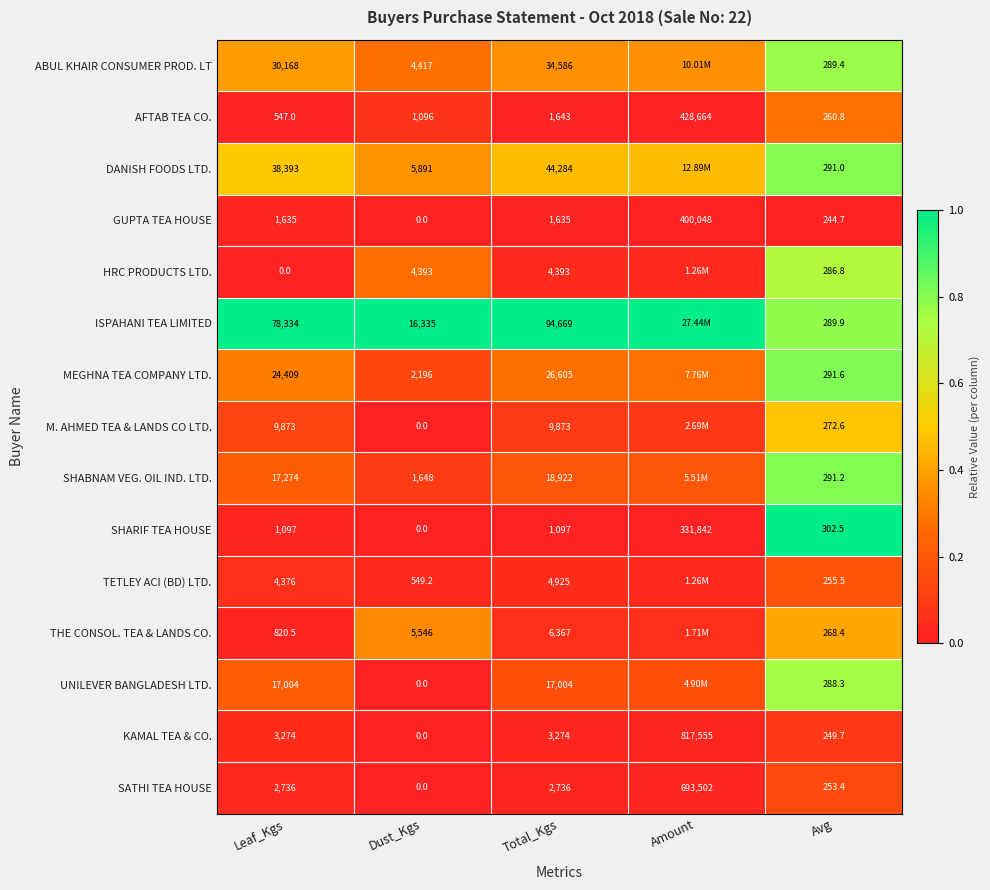

At Avg, list the series in order from largest to smallest.

SHARIF TEA HOUSE, MEGHNA TEA COMPANY LTD., SHABNAM VEG. OIL IND. LTD., DANISH FOODS LTD., ISPAHANI TEA LIMITED, ABUL KHAIR CONSUMER PROD. LT, UNILEVER BANGLADESH LTD., HRC PRODUCTS LTD., M. AHMED TEA & LANDS CO LTD., THE CONSOL. TEA & LANDS CO., AFTAB TEA CO., TETLEY ACI (BD) LTD., SATHI TEA HOUSE, KAMAL TEA & CO., GUPTA TEA HOUSE